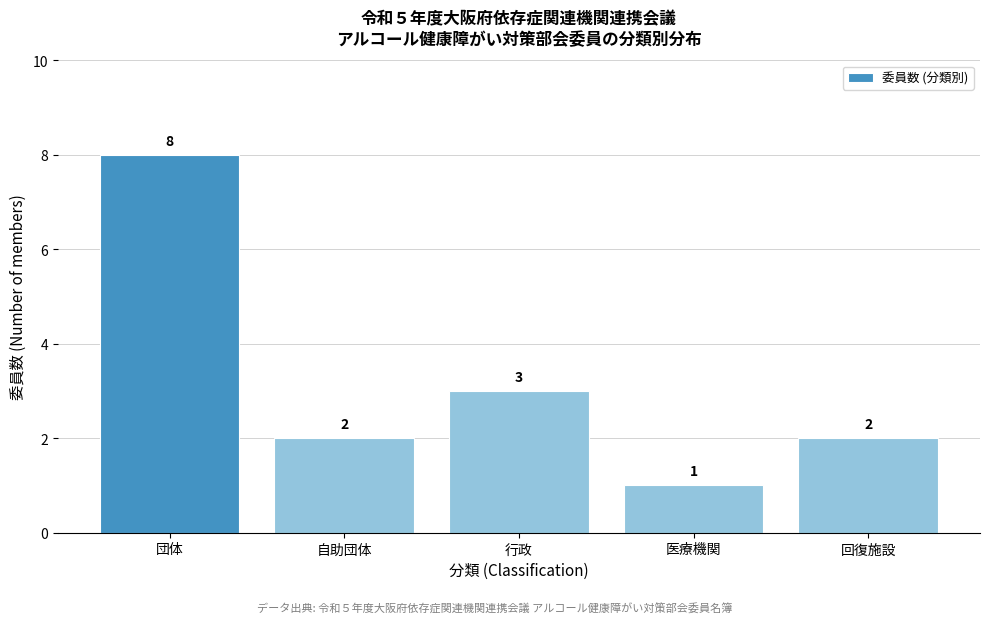

Reading left to right, extract all data points from this chart.

団体=8	自助団体=2	行政=3	医療機関=1	回復施設=2